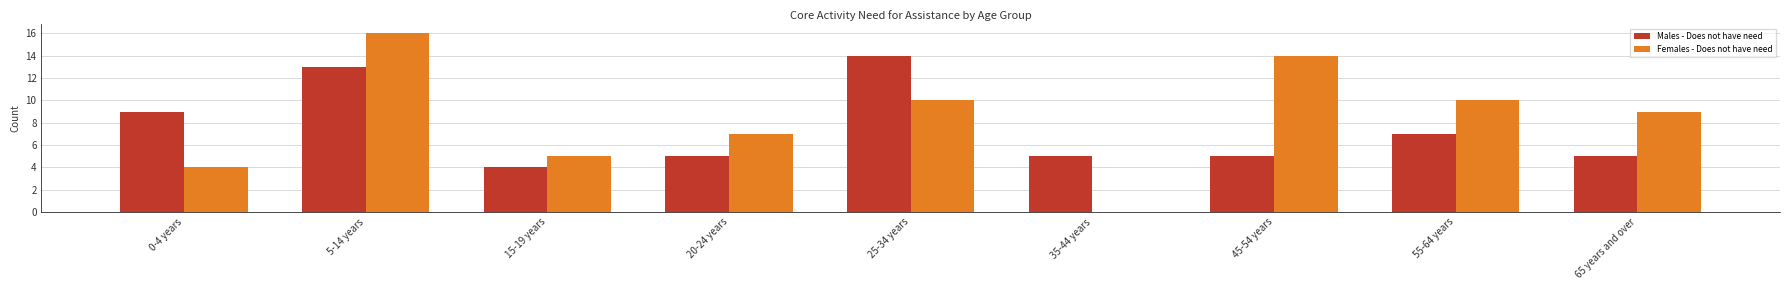

What is the total value across all series at 25-34 years?

24